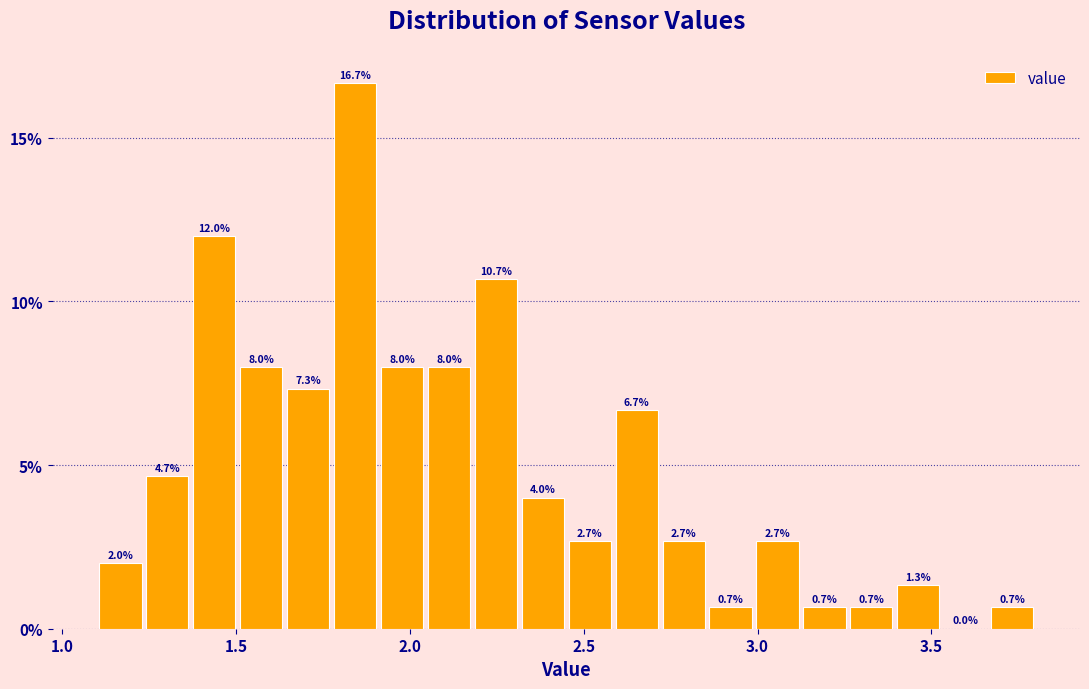

Read against the x-axis, roughly where is the centre of the tallest bar?

1.85